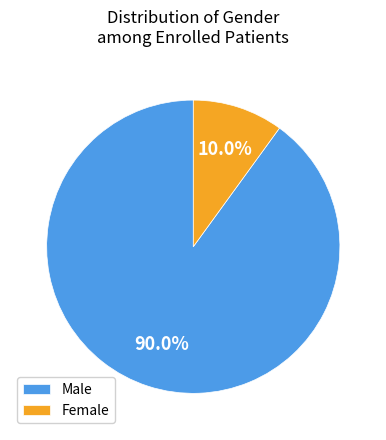

Which category accounts for the majority?

Male